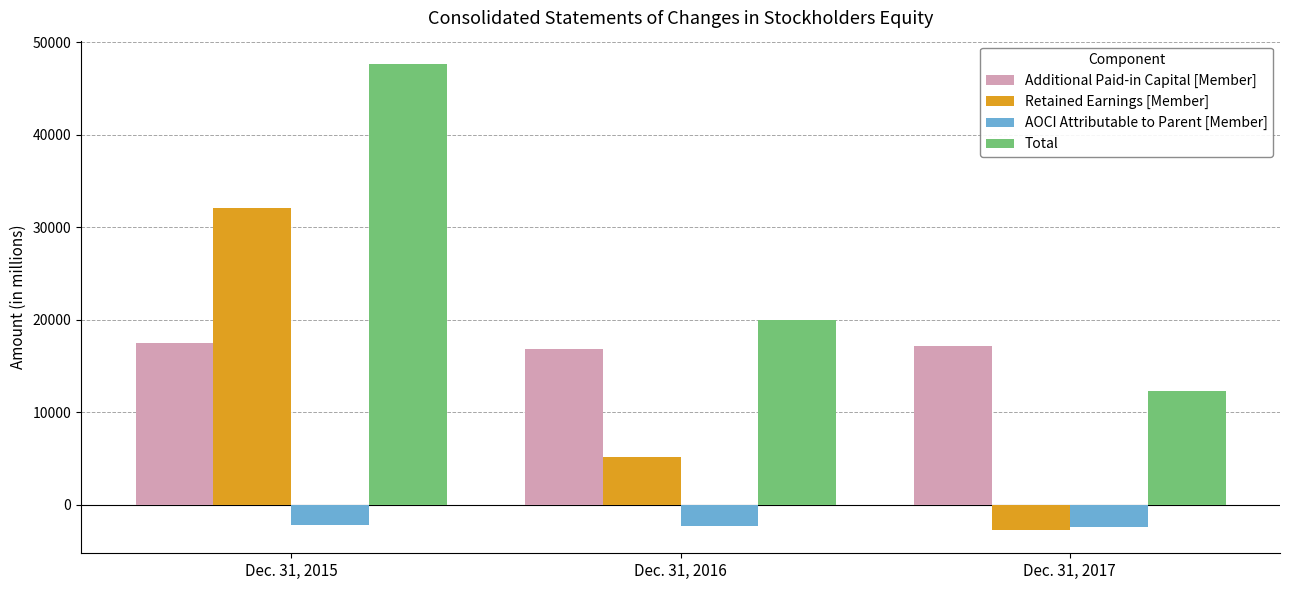

What is the sum of all Additional Paid-in Capital [Member] values?

51465